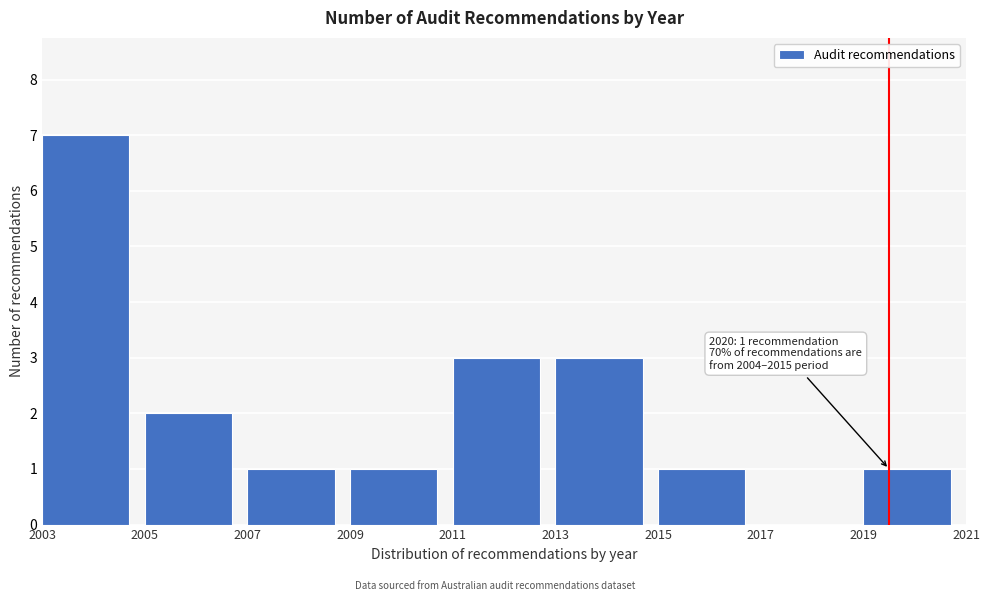

Reading left to right, what are all the values shown in this chart?

2003=7	2005=2	2007=1	2009=1	2011=3	2013=3	2015=1	2017=0	2019=1